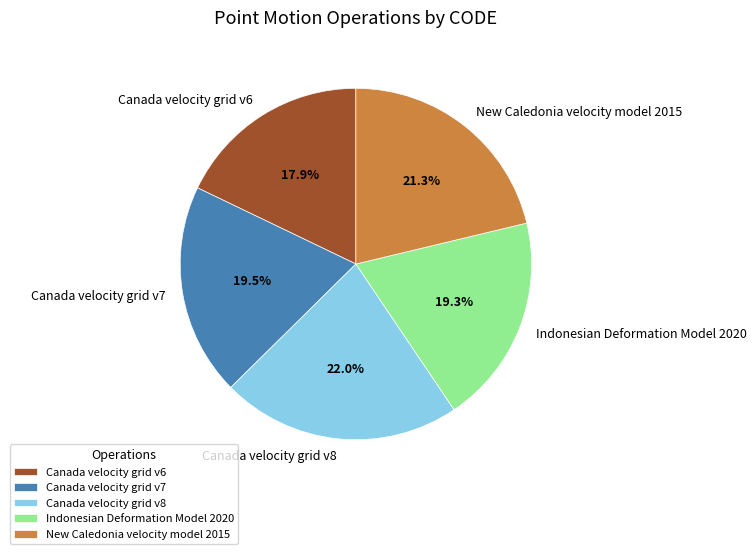

To the nearest percent, what is the difference between the New Caledonia velocity model 2015 and Canada velocity grid v8 slice percentages?

1%